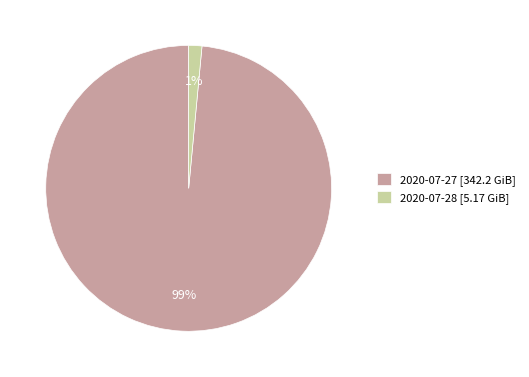

Which slice is the smallest?

2020-07-28